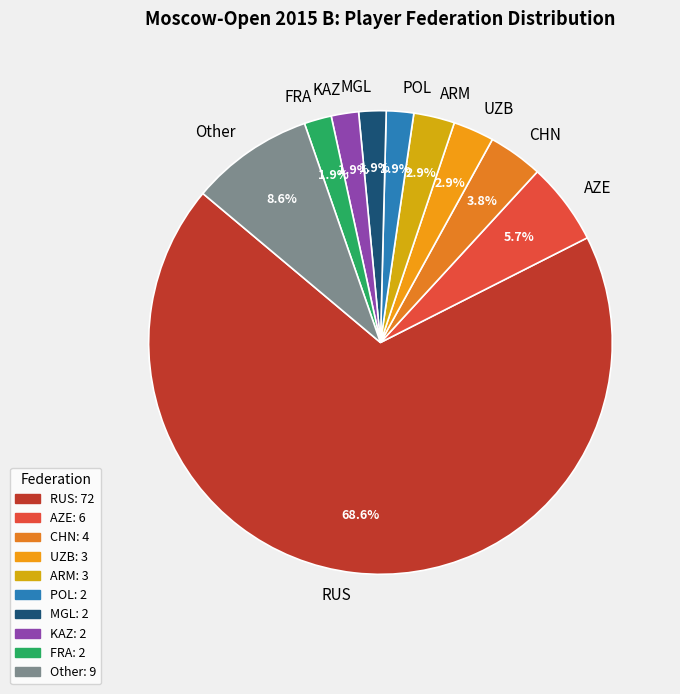

Does RUS account for over 50% of the chart?

Yes